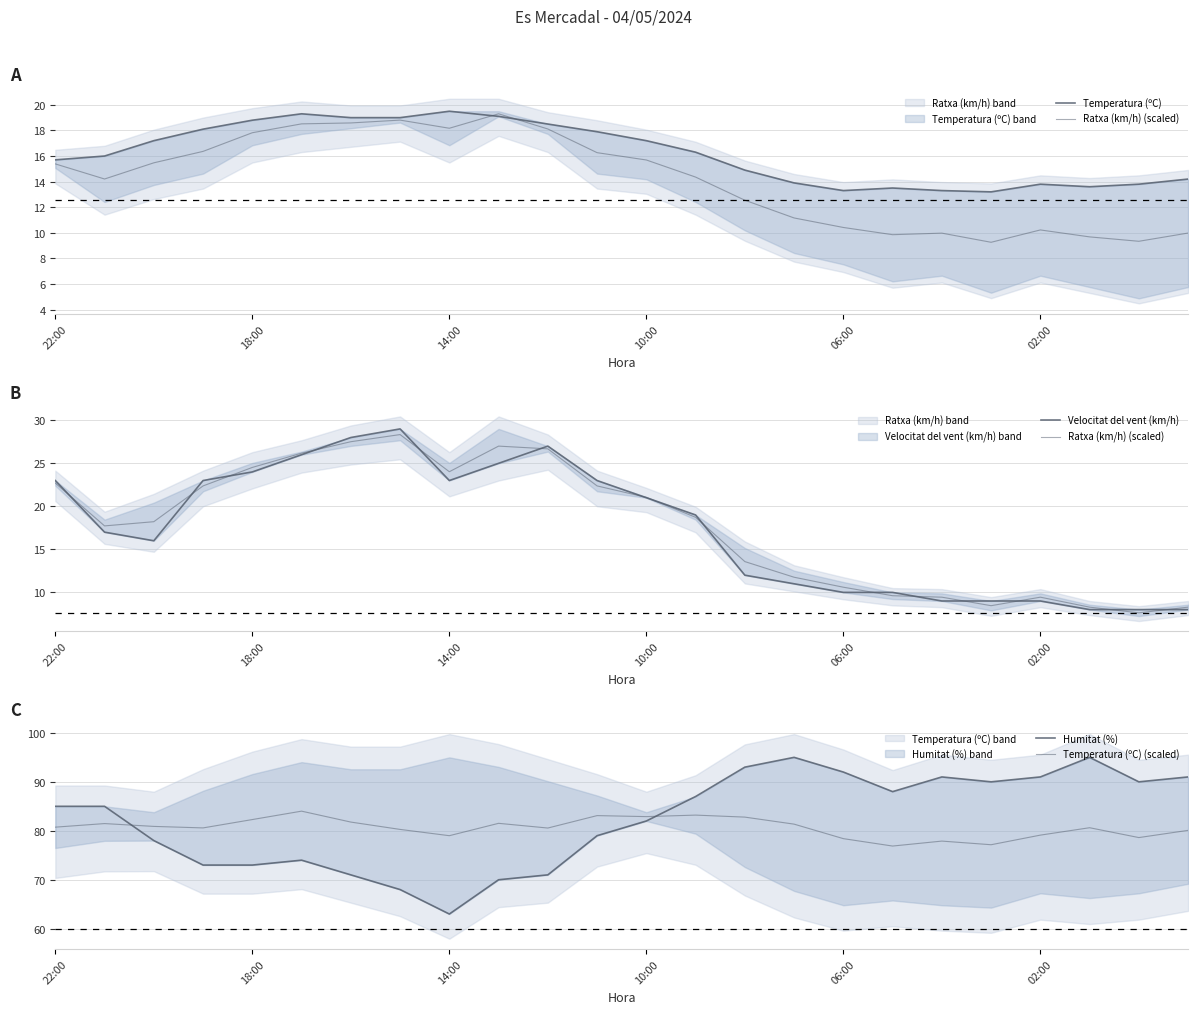

Reading left to right, extract all data points from this chart.

Temperatura (ºC): 15.7	16.0	17.2	18.1	18.8	19.3	19.0	19.0	19.5	19.1	18.5	17.9	17.2	16.3	14.9	13.9	13.3	13.5	13.3	13.2	13.8	13.6	13.8	14.2
Ratxa (km/h) (scaled): 22.7	17.7	18.2	22.4	24.5	26.2	27.5	28.3	24.0	27.0	26.7	22.4	21.0	18.7	13.6	11.8	10.6	9.6	9.4	8.5	9.4	8.3	7.6	8.3
Velocitat del vent (km/h): 23.0	17.0	16.0	23.0	24.0	26.0	28.0	29.0	23.0	25.0	27.0	23.0	21.0	19.0	12.0	11.0	10.0	10.0	9.0	9.0	9.0	8.0	8.0	8.0
Humitat (%): 85.0	85.0	78.0	73.0	73.0	74.0	71.0	68.0	63.0	70.0	71.0	79.0	82.0	87.0	93.0	95.0	92.0	88.0	91.0	90.0	91.0	95.0	90.0	91.0
Temperatura (ºC) (scaled): 80.7	81.5	80.9	80.6	82.3	84.0	81.8	80.3	79.0	81.5	80.6	83.1	82.9	83.2	82.8	81.4	78.4	76.9	77.9	77.2	79.1	80.6	78.6	80.1